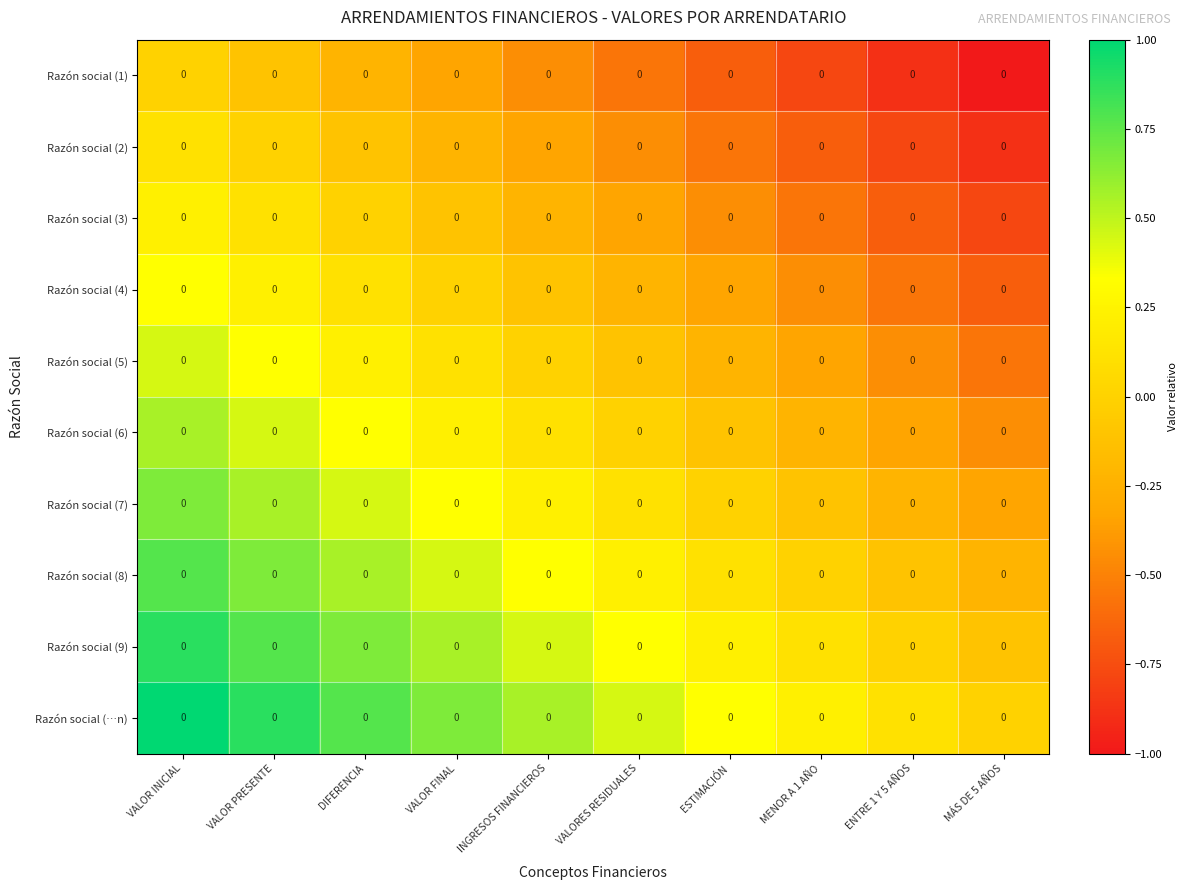

What value does the Razón social (…n) series have at DIFERENCIA?

0.8